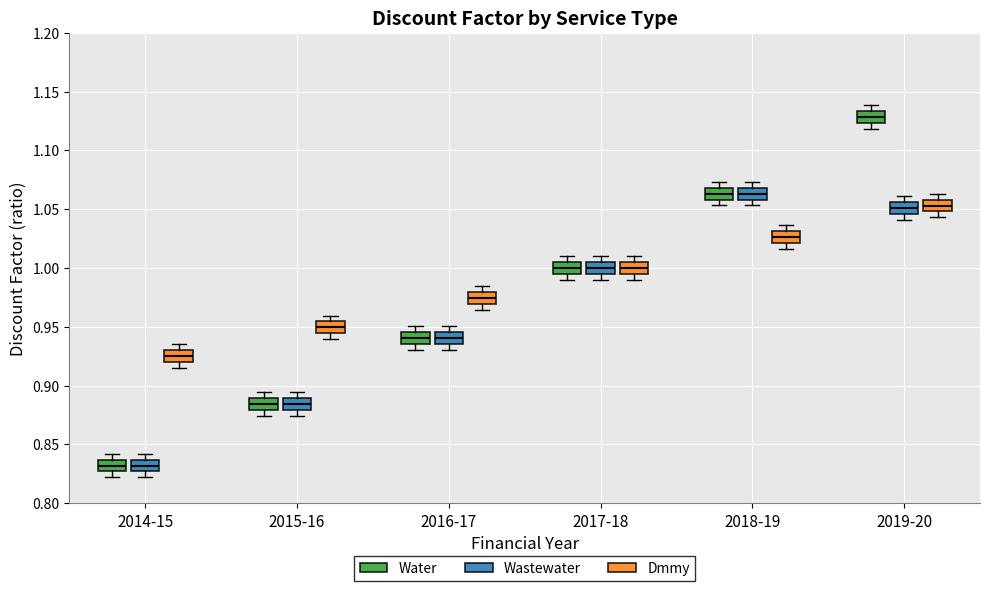

Where does the median line of the box for 2015-16 (Wastewater) sit on the y-axis? The values are not printed on the chart, so give them approximately, as read against the axis.

0.885